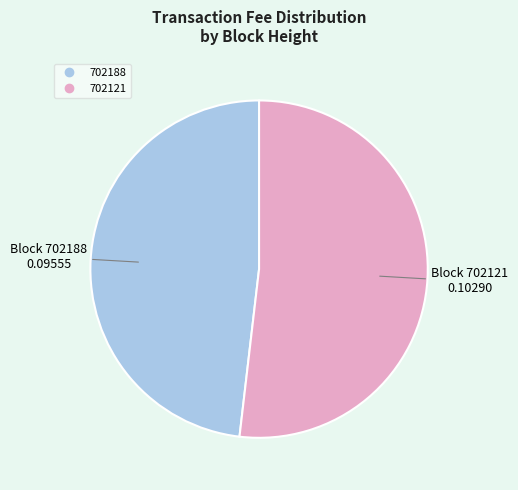

True or false: 702121 accounts for 52% of the total.

True